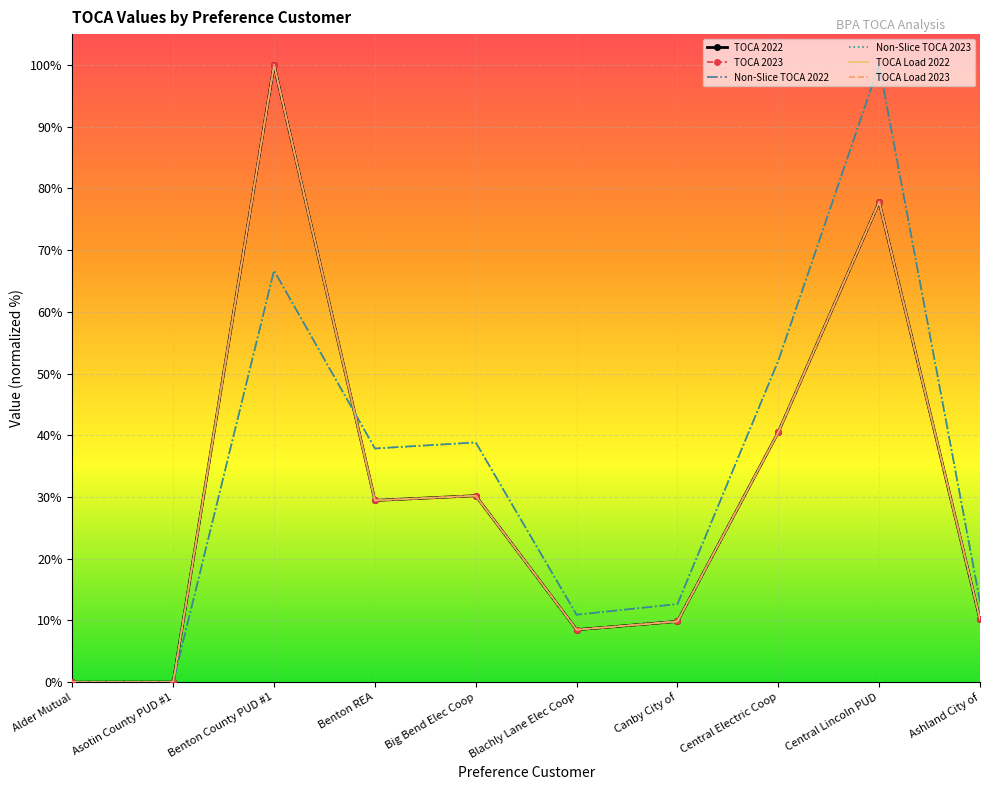

At which label does TOCA 2023 first exceed 29?

Benton County PUD #1